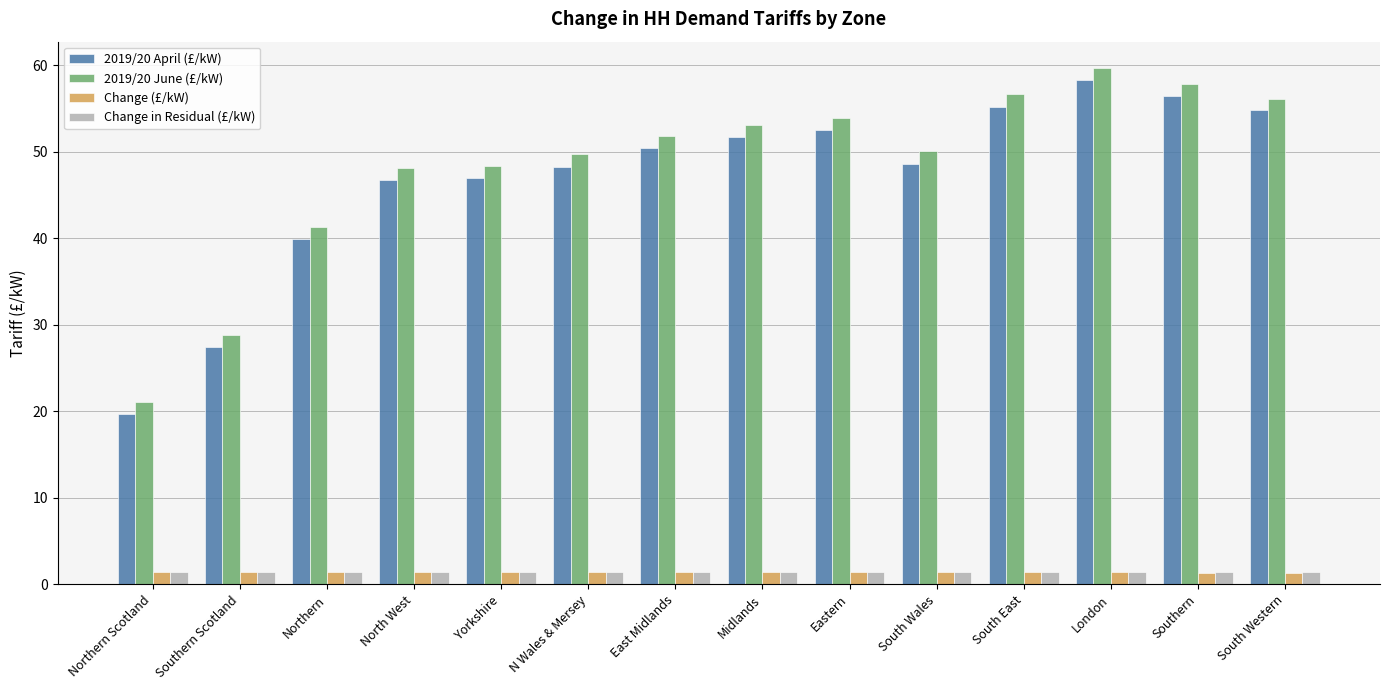

Between Northern Scotland and Northern, which series saw the biggest shift?

2019/20 June (£/kW)